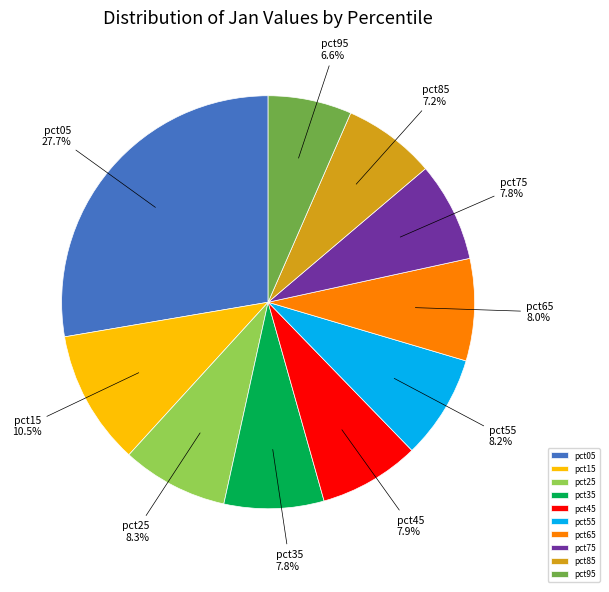

Which has a higher value, pct15 or pct05?

pct05